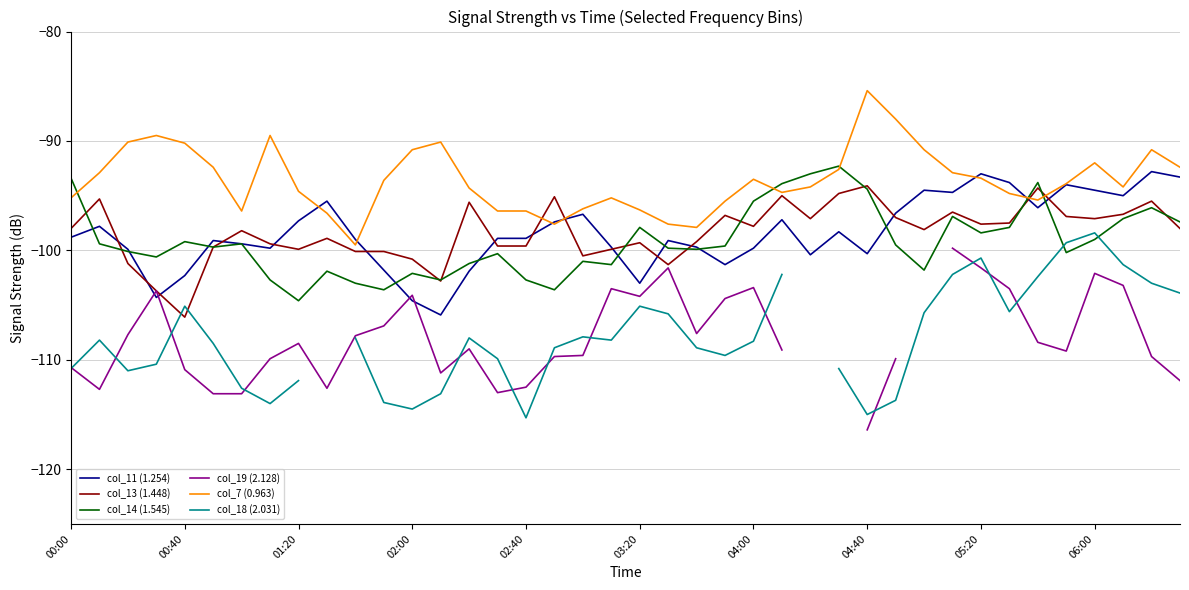

True or false: col_18 (2.031) and col_7 (0.963) intersect in this chart.

False